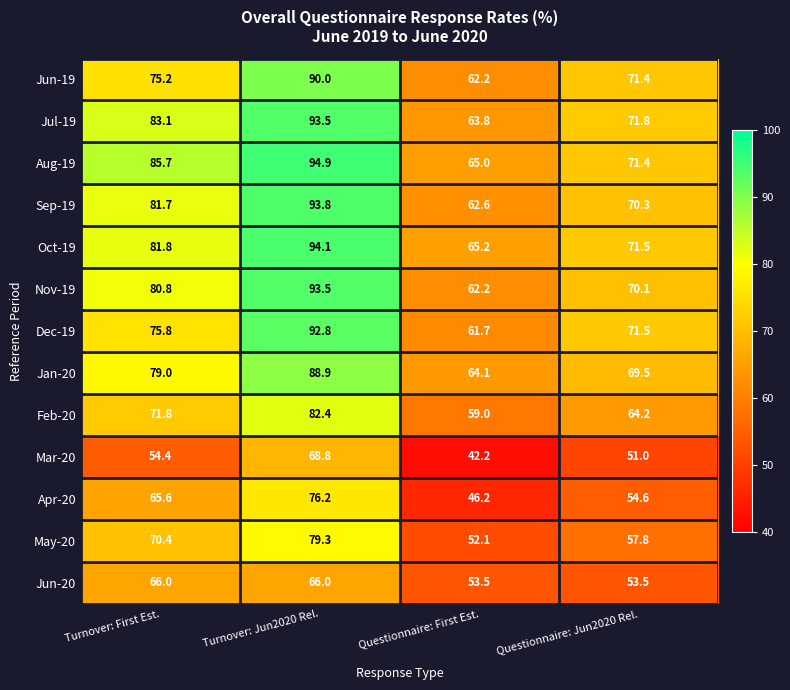

What is the average value of the Jun-19 series?

74.7